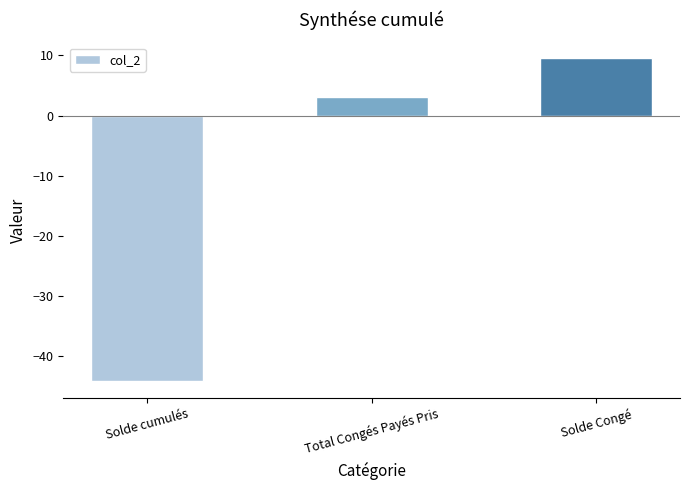

True or false: the data shows 9.5 at Solde Congé.

True